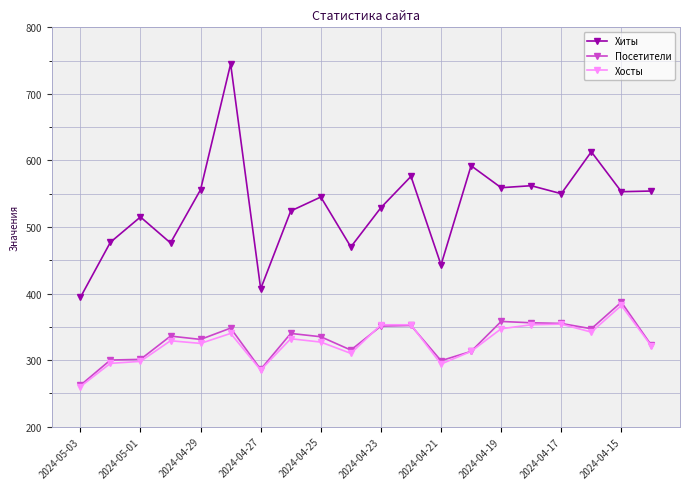

True or false: Хосты has more than 0 interior local peaks.

True